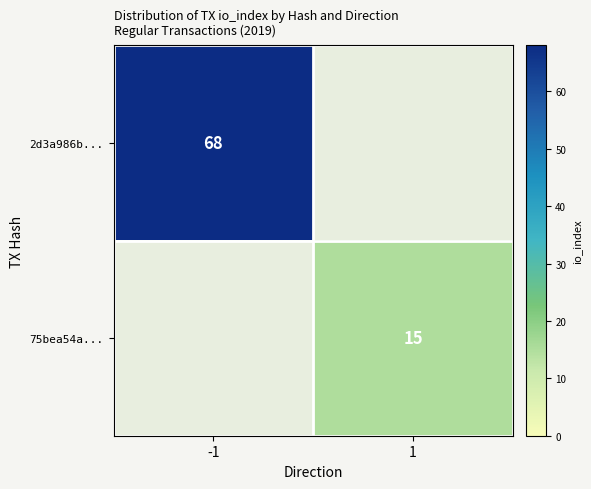

Is it true that 2d3a986b... equals 68 at -1?

True